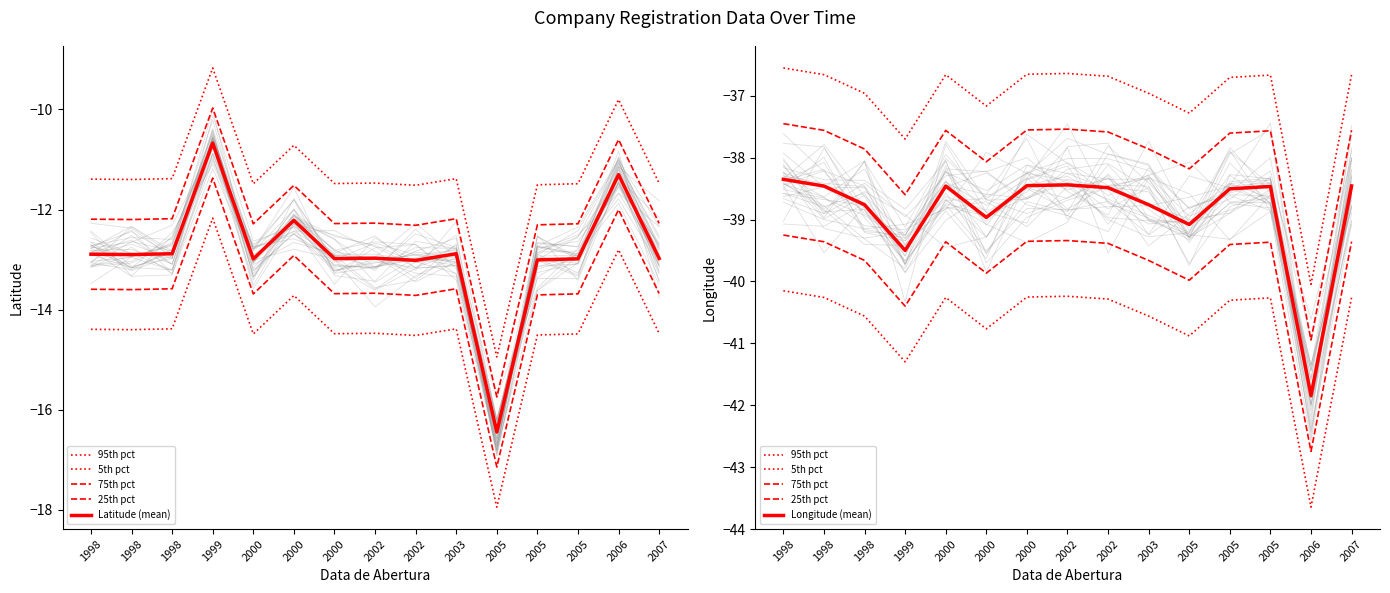

Does the chart have visible grid lines?

No